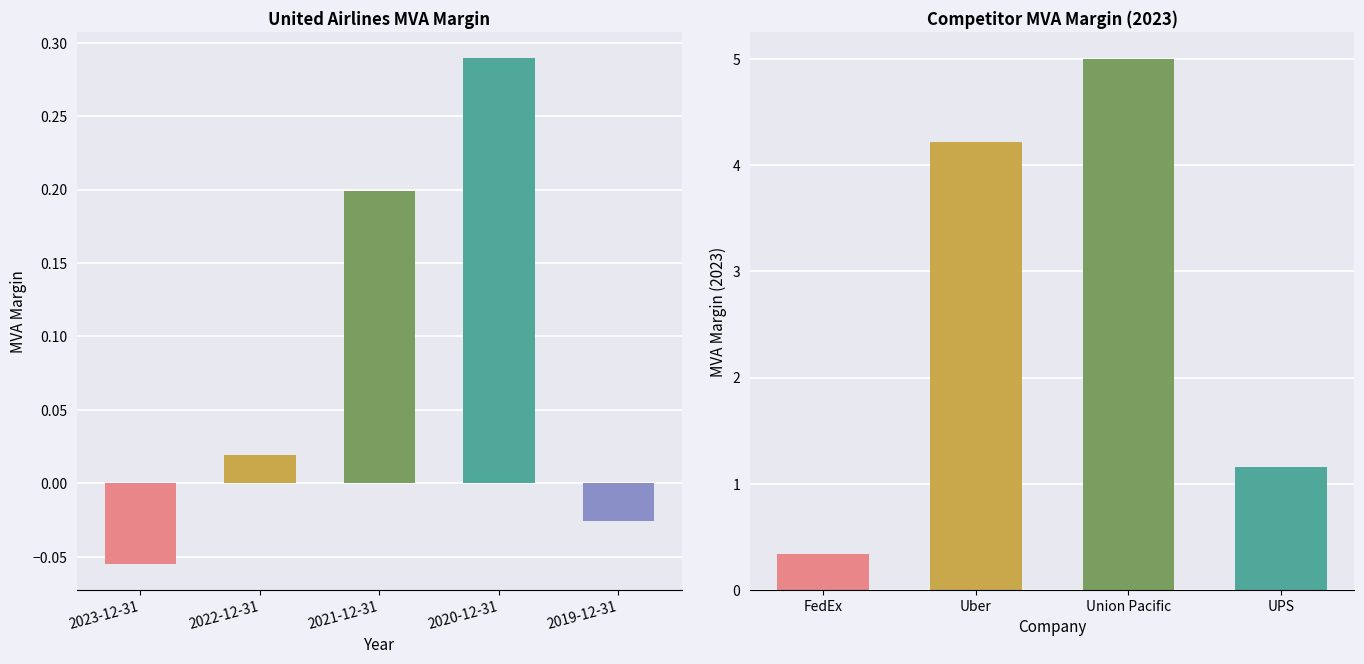

What is the difference between the maximum and minimum values?

0.3